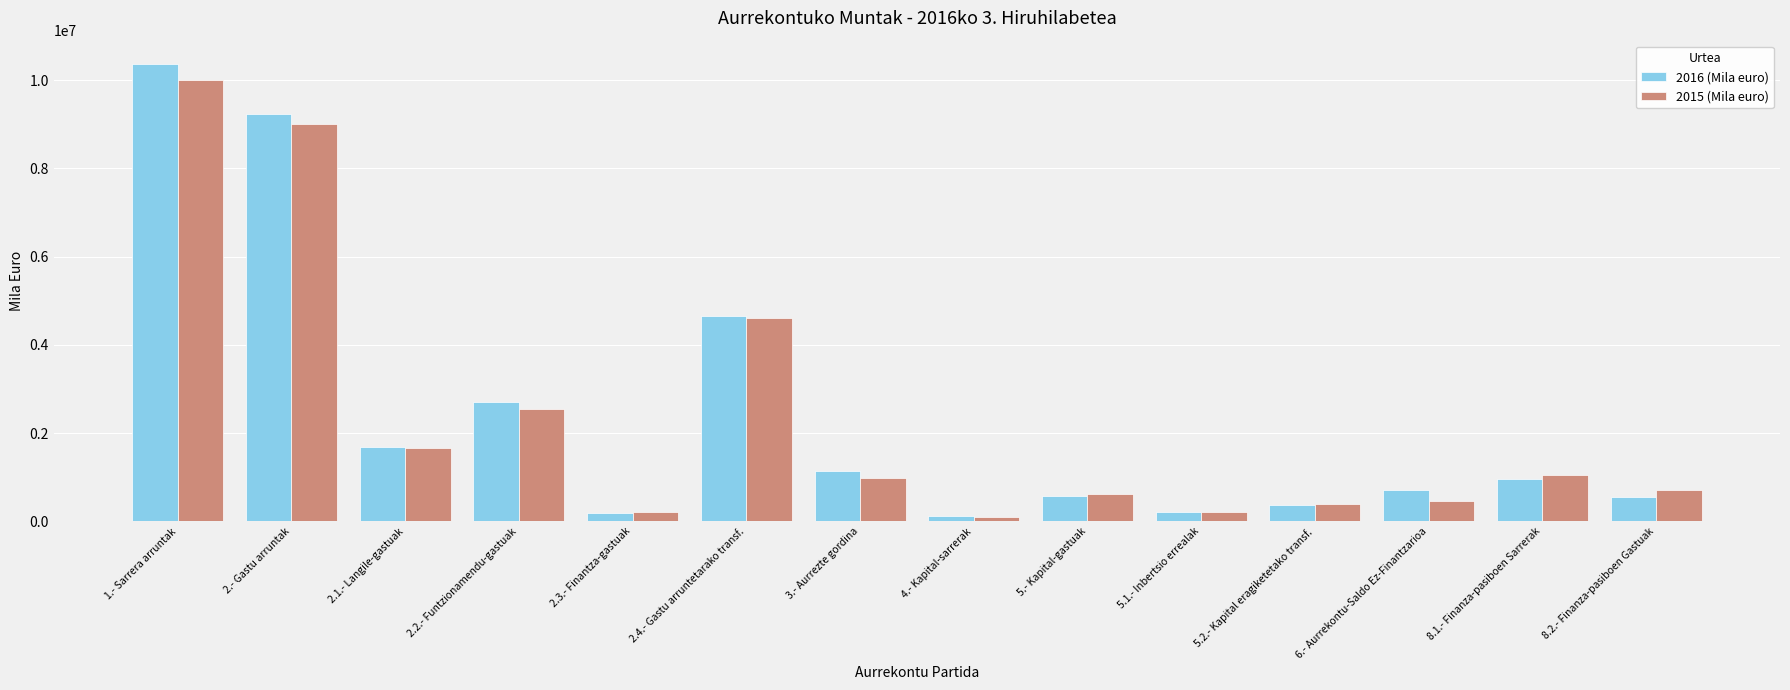

Is it true that 2015 (Mila euro) equals 1053547.0 at 8.1.- Finanza-pasiboen Sarrerak?

True